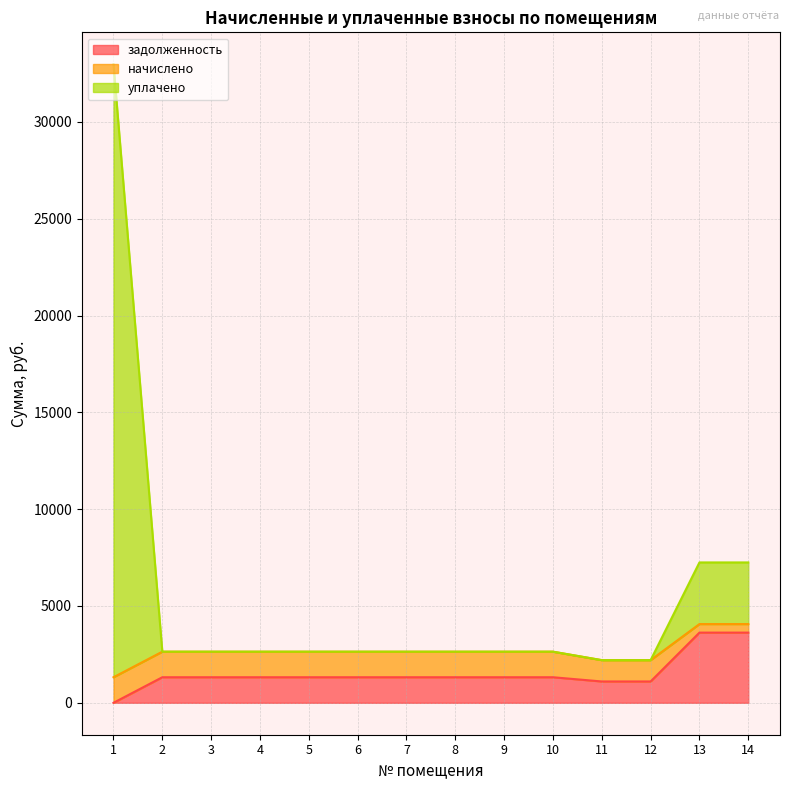

True or false: начислено and уплачено intersect in this chart.

True